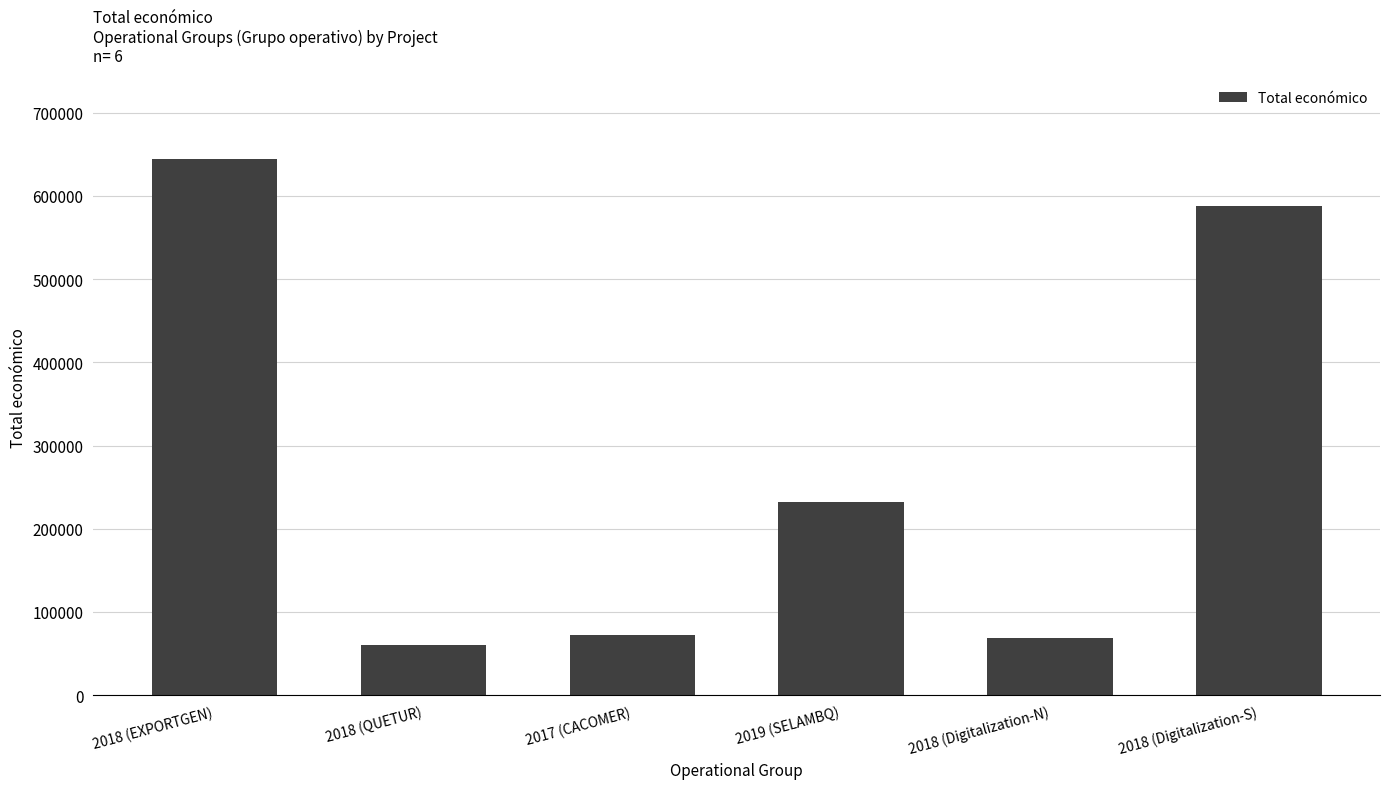

Count the number of categories in the chart.

6